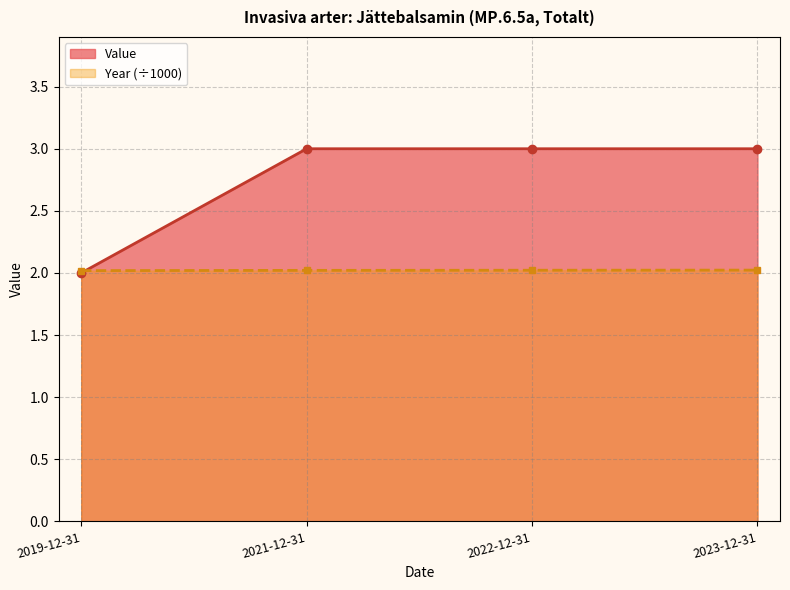

What is the minimum value for Value?

2.0